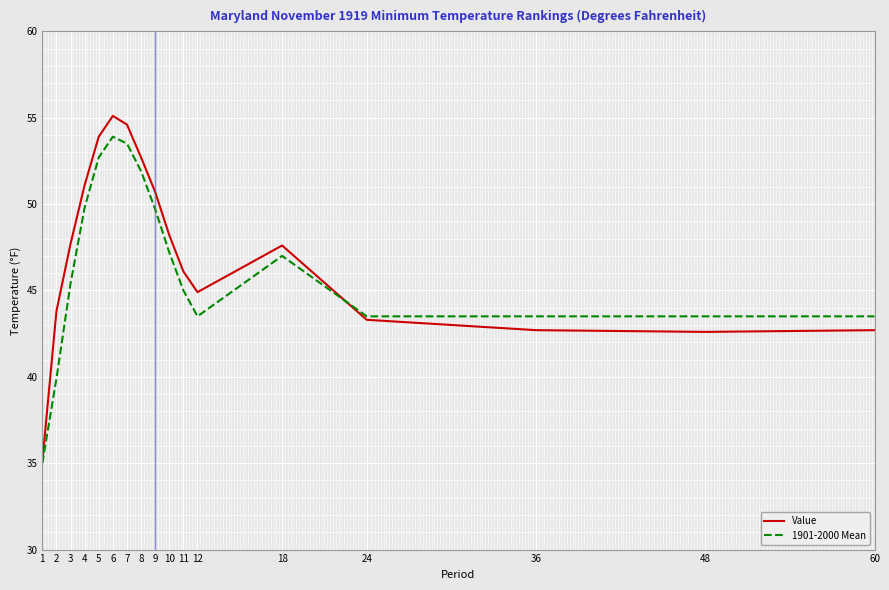

Rank the series by their maximum value, from lowest to highest.

1901-2000 Mean, Value